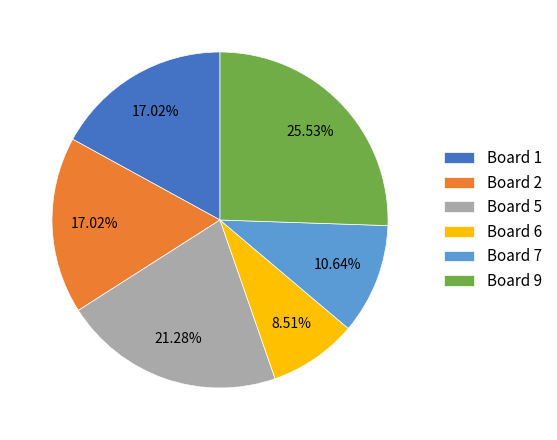

How many segments does this pie chart have?

6